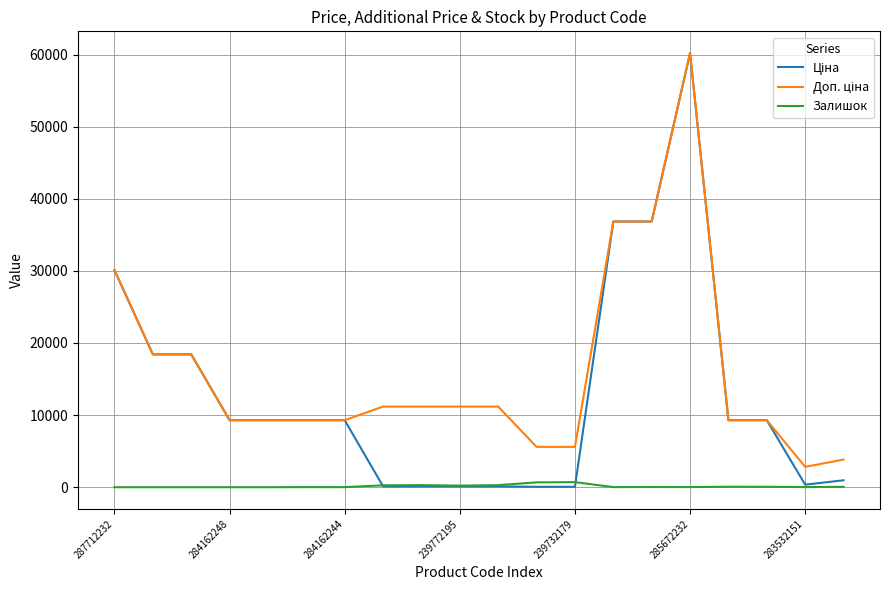

What is the maximum value shown in the chart?

60205.6